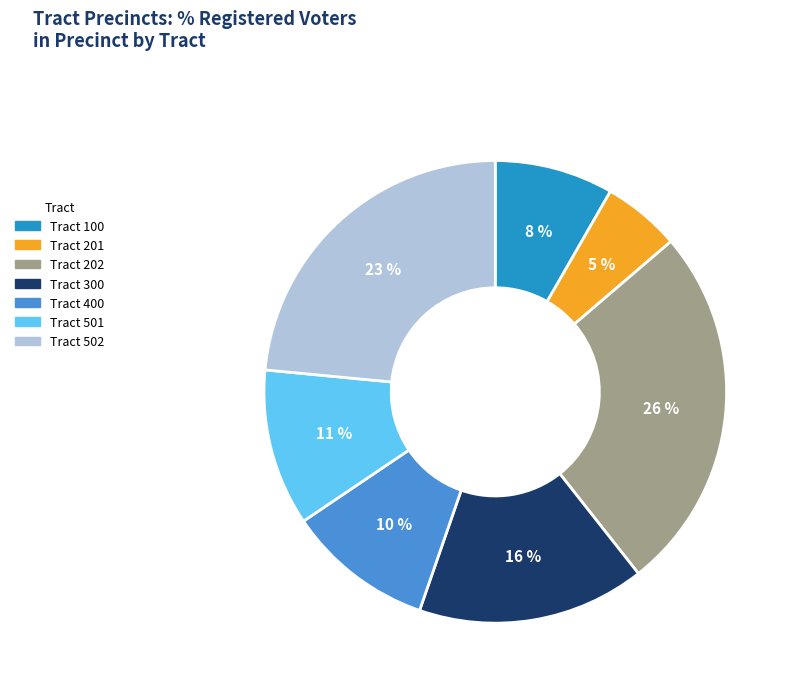

To the nearest percent, what percentage of the pie is Tract 501?

11%